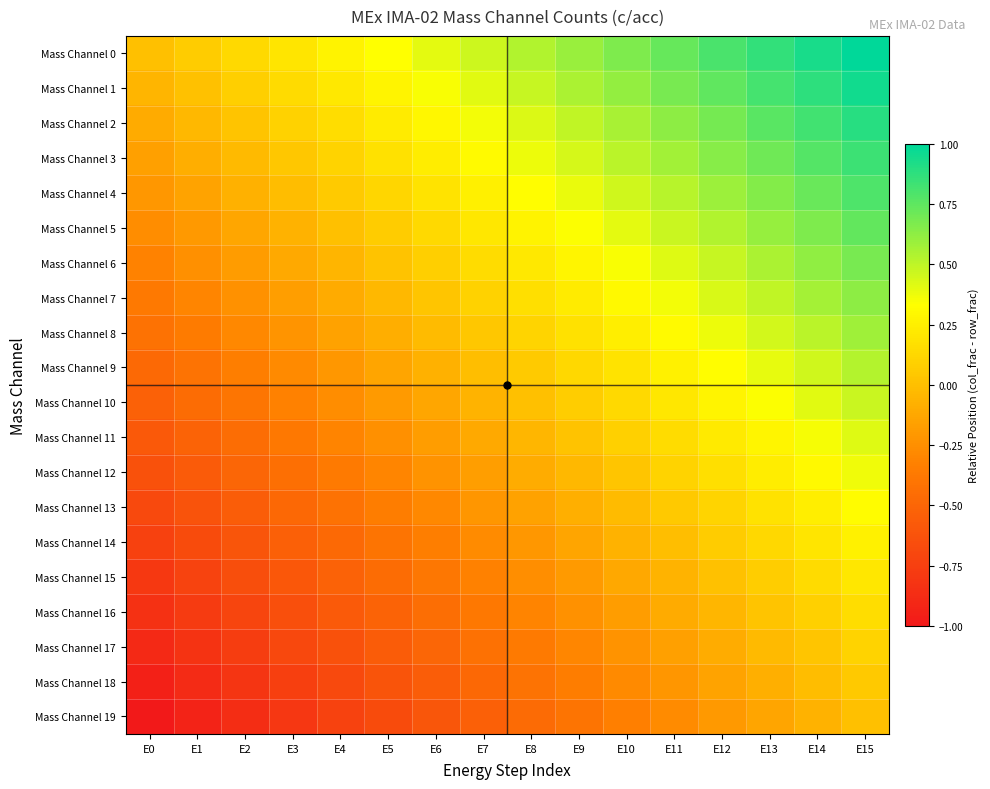

Reading left to right, extract all data points from this chart.

Mass Channel 0: E0=0.0	E1=0.1	E2=0.1	E3=0.2	E4=0.3	E5=0.3	E6=0.4	E7=0.5	E8=0.5	E9=0.6	E10=0.7	E11=0.7	E12=0.8	E13=0.9	E14=0.9	E15=1.0
Mass Channel 1: E0=-0.1	E1=0.0	E2=0.1	E3=0.1	E4=0.2	E5=0.3	E6=0.3	E7=0.4	E8=0.5	E9=0.5	E10=0.6	E11=0.7	E12=0.7	E13=0.8	E14=0.9	E15=0.9
Mass Channel 2: E0=-0.1	E1=-0.0	E2=0.0	E3=0.1	E4=0.2	E5=0.2	E6=0.3	E7=0.4	E8=0.4	E9=0.5	E10=0.6	E11=0.6	E12=0.7	E13=0.8	E14=0.8	E15=0.9
Mass Channel 3: E0=-0.2	E1=-0.1	E2=-0.0	E3=0.0	E4=0.1	E5=0.2	E6=0.2	E7=0.3	E8=0.4	E9=0.4	E10=0.5	E11=0.6	E12=0.6	E13=0.7	E14=0.8	E15=0.8
Mass Channel 4: E0=-0.2	E1=-0.1	E2=-0.1	E3=-0.0	E4=0.1	E5=0.1	E6=0.2	E7=0.3	E8=0.3	E9=0.4	E10=0.5	E11=0.5	E12=0.6	E13=0.7	E14=0.7	E15=0.8
Mass Channel 5: E0=-0.3	E1=-0.2	E2=-0.1	E3=-0.1	E4=0.0	E5=0.1	E6=0.1	E7=0.2	E8=0.3	E9=0.3	E10=0.4	E11=0.5	E12=0.5	E13=0.6	E14=0.7	E15=0.7
Mass Channel 6: E0=-0.3	E1=-0.2	E2=-0.2	E3=-0.1	E4=-0.0	E5=0.0	E6=0.1	E7=0.2	E8=0.2	E9=0.3	E10=0.4	E11=0.4	E12=0.5	E13=0.6	E14=0.6	E15=0.7
Mass Channel 7: E0=-0.4	E1=-0.3	E2=-0.2	E3=-0.2	E4=-0.1	E5=-0.0	E6=0.0	E7=0.1	E8=0.2	E9=0.2	E10=0.3	E11=0.4	E12=0.4	E13=0.5	E14=0.6	E15=0.6
Mass Channel 8: E0=-0.4	E1=-0.4	E2=-0.3	E3=-0.2	E4=-0.2	E5=-0.1	E6=-0.0	E7=0.0	E8=0.1	E9=0.2	E10=0.2	E11=0.3	E12=0.4	E13=0.4	E14=0.5	E15=0.6
Mass Channel 9: E0=-0.5	E1=-0.4	E2=-0.3	E3=-0.3	E4=-0.2	E5=-0.1	E6=-0.1	E7=-0.0	E8=0.1	E9=0.1	E10=0.2	E11=0.3	E12=0.3	E13=0.4	E14=0.5	E15=0.5
Mass Channel 10: E0=-0.5	E1=-0.5	E2=-0.4	E3=-0.3	E4=-0.3	E5=-0.2	E6=-0.1	E7=-0.1	E8=0.0	E9=0.1	E10=0.1	E11=0.2	E12=0.3	E13=0.3	E14=0.4	E15=0.5
Mass Channel 11: E0=-0.6	E1=-0.5	E2=-0.4	E3=-0.4	E4=-0.3	E5=-0.2	E6=-0.2	E7=-0.1	E8=-0.0	E9=0.0	E10=0.1	E11=0.2	E12=0.2	E13=0.3	E14=0.4	E15=0.4
Mass Channel 12: E0=-0.6	E1=-0.6	E2=-0.5	E3=-0.4	E4=-0.4	E5=-0.3	E6=-0.2	E7=-0.2	E8=-0.1	E9=-0.0	E10=0.0	E11=0.1	E12=0.2	E13=0.2	E14=0.3	E15=0.4
Mass Channel 13: E0=-0.7	E1=-0.6	E2=-0.6	E3=-0.5	E4=-0.4	E5=-0.4	E6=-0.3	E7=-0.2	E8=-0.2	E9=-0.1	E10=-0.0	E11=0.0	E12=0.1	E13=0.2	E14=0.2	E15=0.3
Mass Channel 14: E0=-0.7	E1=-0.7	E2=-0.6	E3=-0.5	E4=-0.5	E5=-0.4	E6=-0.3	E7=-0.3	E8=-0.2	E9=-0.1	E10=-0.1	E11=-0.0	E12=0.1	E13=0.1	E14=0.2	E15=0.3
Mass Channel 15: E0=-0.8	E1=-0.7	E2=-0.7	E3=-0.6	E4=-0.5	E5=-0.5	E6=-0.4	E7=-0.3	E8=-0.3	E9=-0.2	E10=-0.1	E11=-0.1	E12=0.0	E13=0.1	E14=0.1	E15=0.2
Mass Channel 16: E0=-0.8	E1=-0.8	E2=-0.7	E3=-0.6	E4=-0.6	E5=-0.5	E6=-0.4	E7=-0.4	E8=-0.3	E9=-0.2	E10=-0.2	E11=-0.1	E12=-0.0	E13=0.0	E14=0.1	E15=0.2
Mass Channel 17: E0=-0.9	E1=-0.8	E2=-0.8	E3=-0.7	E4=-0.6	E5=-0.6	E6=-0.5	E7=-0.4	E8=-0.4	E9=-0.3	E10=-0.2	E11=-0.2	E12=-0.1	E13=-0.0	E14=0.0	E15=0.1
Mass Channel 18: E0=-0.9	E1=-0.9	E2=-0.8	E3=-0.7	E4=-0.7	E5=-0.6	E6=-0.5	E7=-0.5	E8=-0.4	E9=-0.3	E10=-0.3	E11=-0.2	E12=-0.1	E13=-0.1	E14=-0.0	E15=0.1
Mass Channel 19: E0=-1.0	E1=-0.9	E2=-0.9	E3=-0.8	E4=-0.7	E5=-0.7	E6=-0.6	E7=-0.5	E8=-0.5	E9=-0.4	E10=-0.3	E11=-0.3	E12=-0.2	E13=-0.1	E14=-0.1	E15=0.0